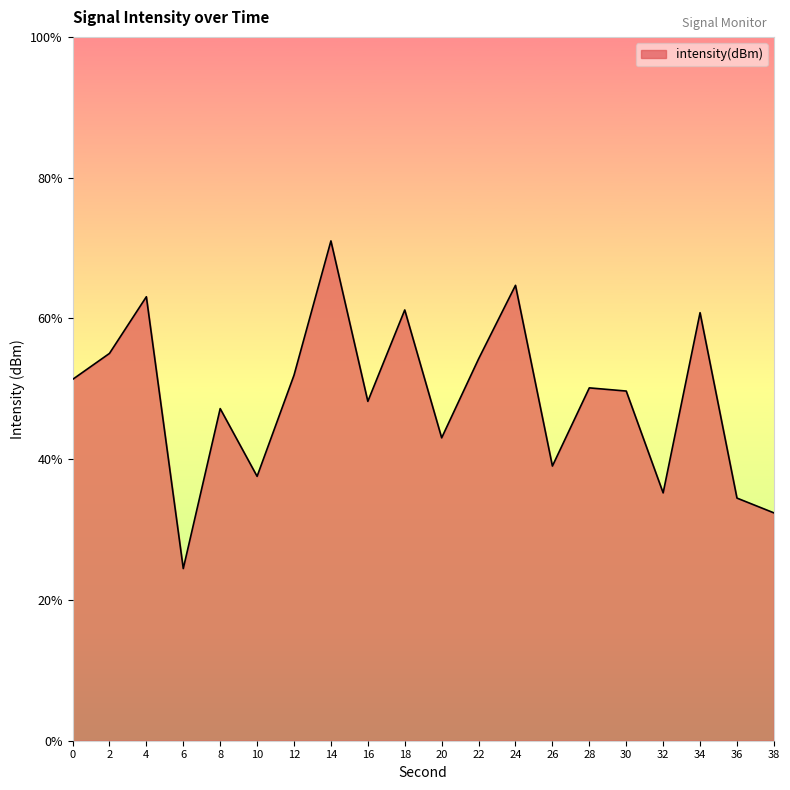

Does the chart display data point markers on the line(s)?

No